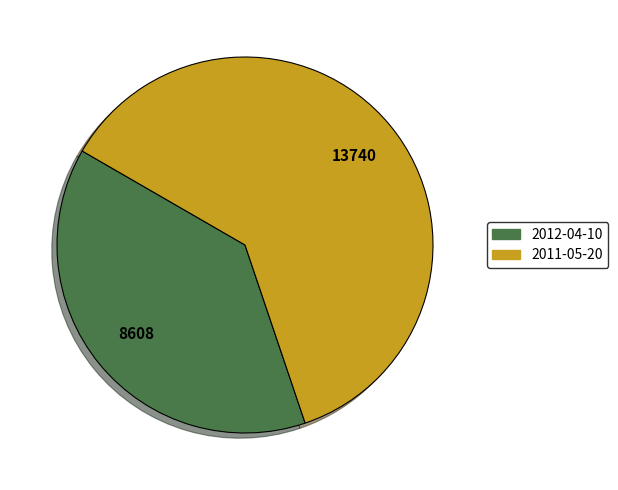

Is there a majority slice in this chart?

Yes